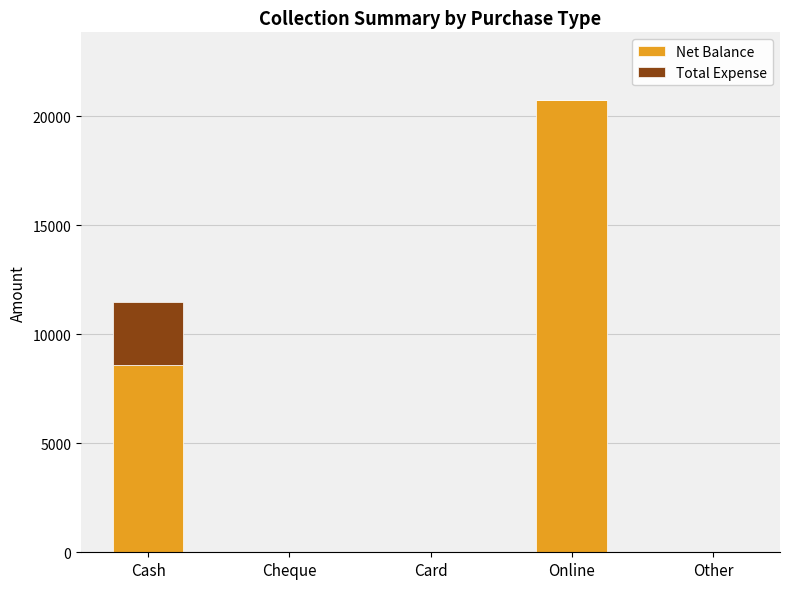

What is the sum of all Net Balance values?

29345